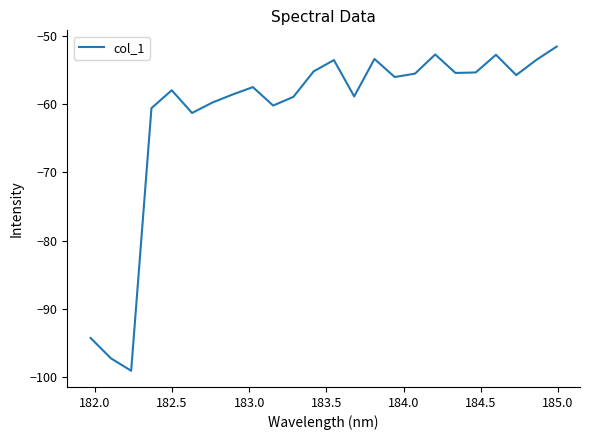

What is the difference between the second highest and minimum values?

46.3